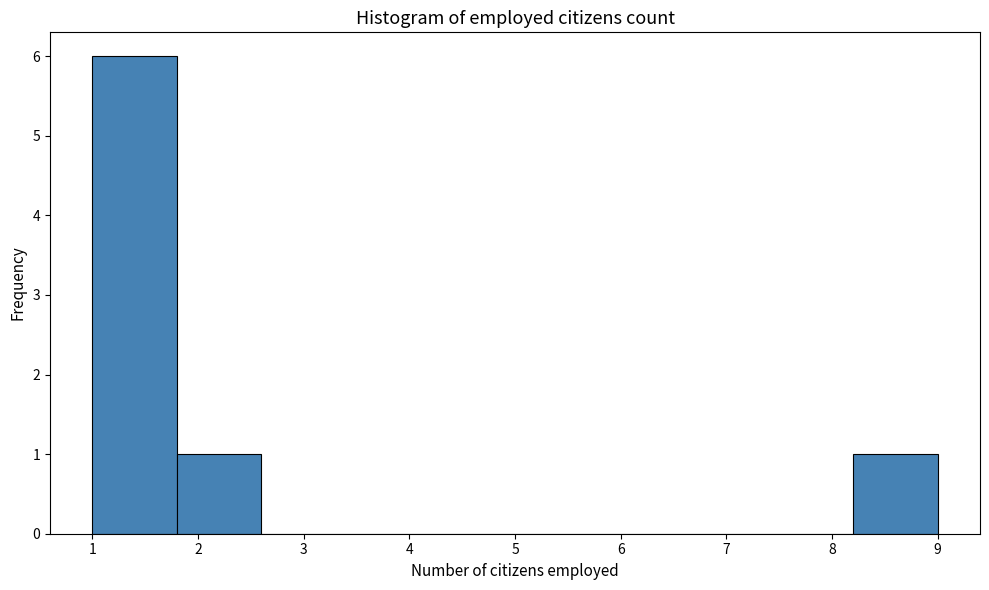

How tall is the bar that spans 8.2 to 9.0 on the x-axis? The values are not printed on the chart, so give them approximately, as read against the axis.

1